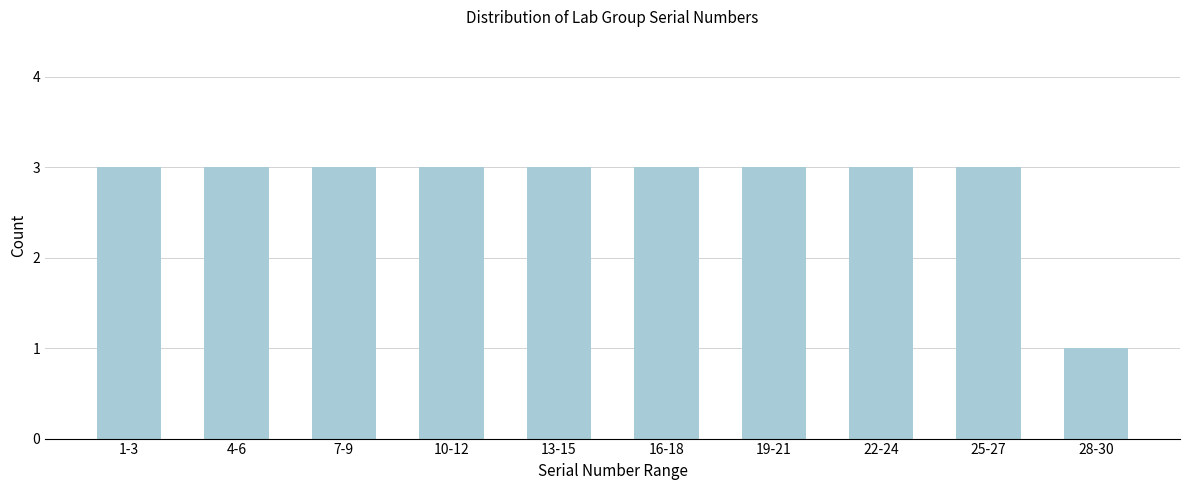

Reading left to right, extract all data points from this chart.

3	3	3	3	3	3	3	3	3	1